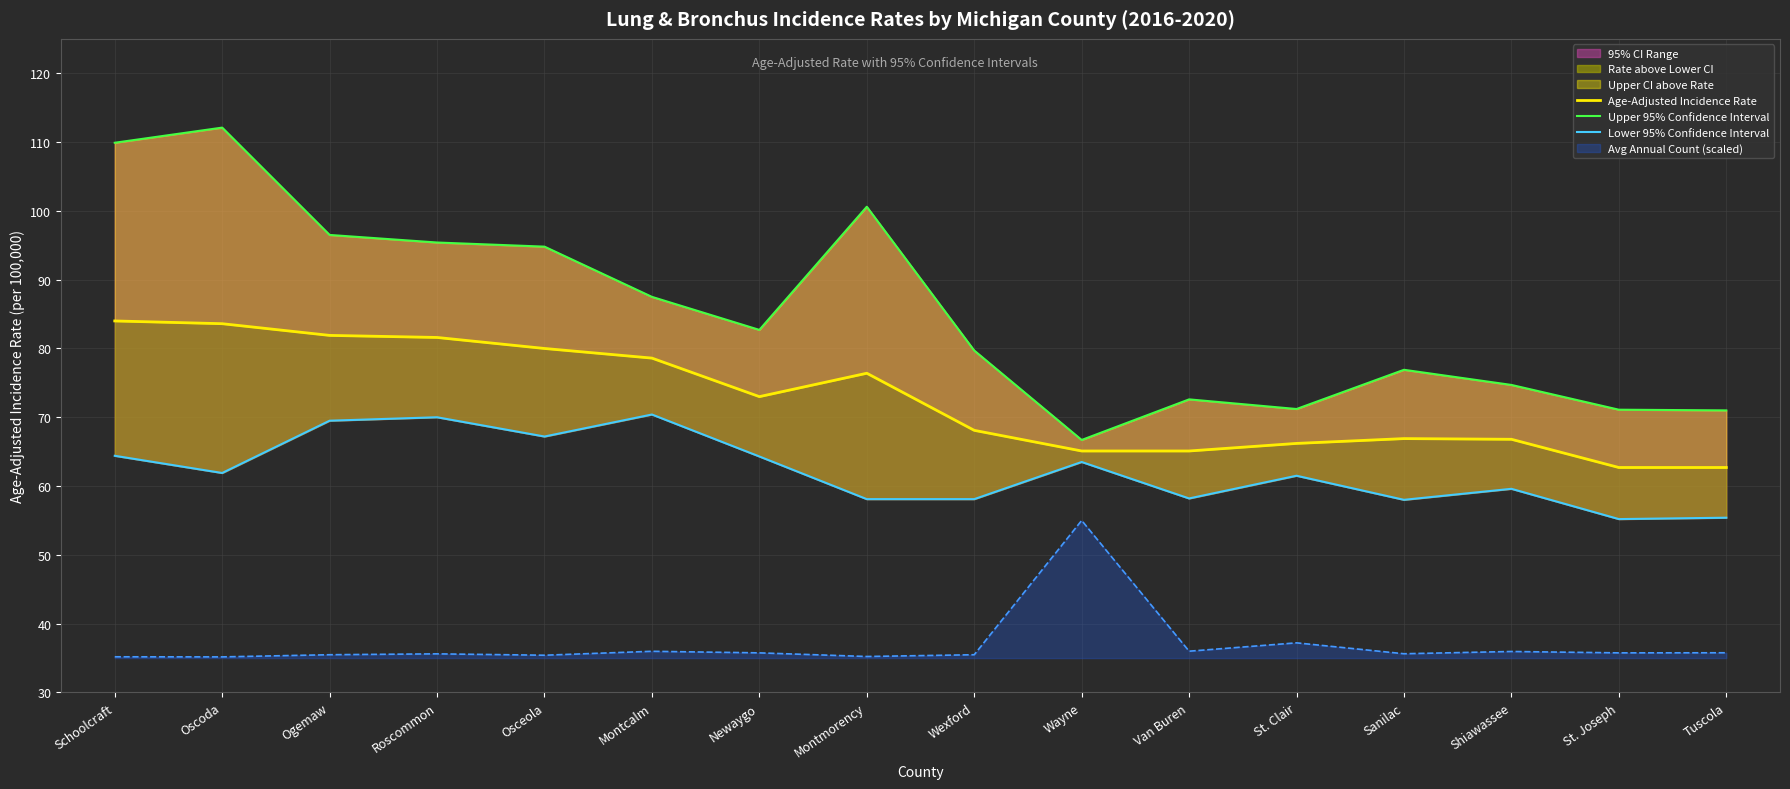

What is the average value of the Lower 95% Confidence Interval series?

62.2